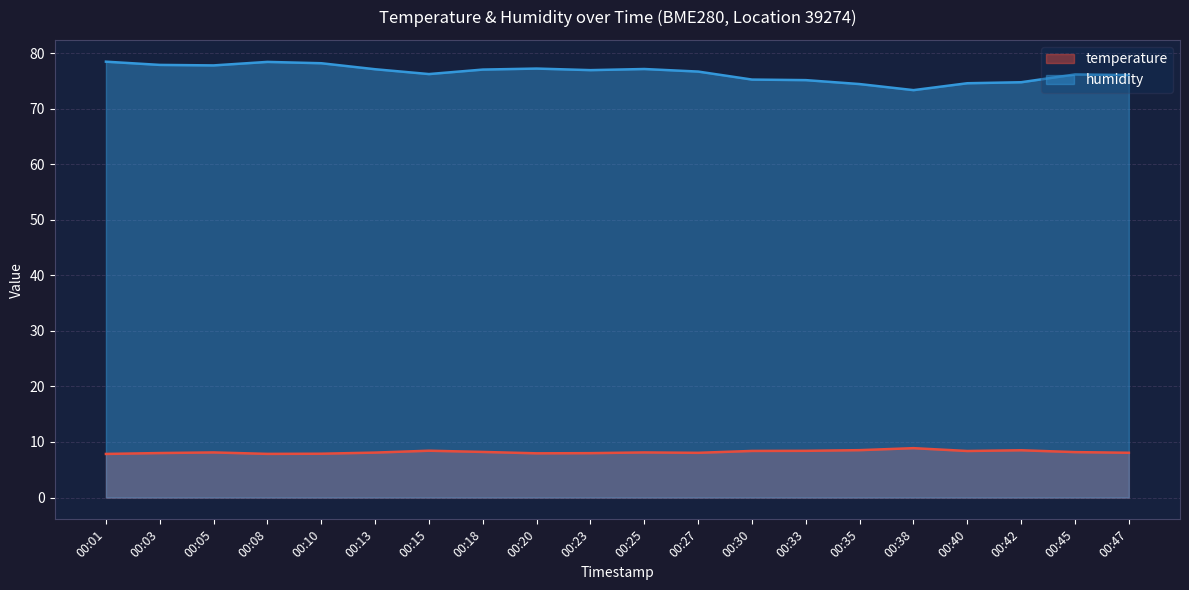

Rank the series at 00:13 from lowest to highest value.

temperature, humidity